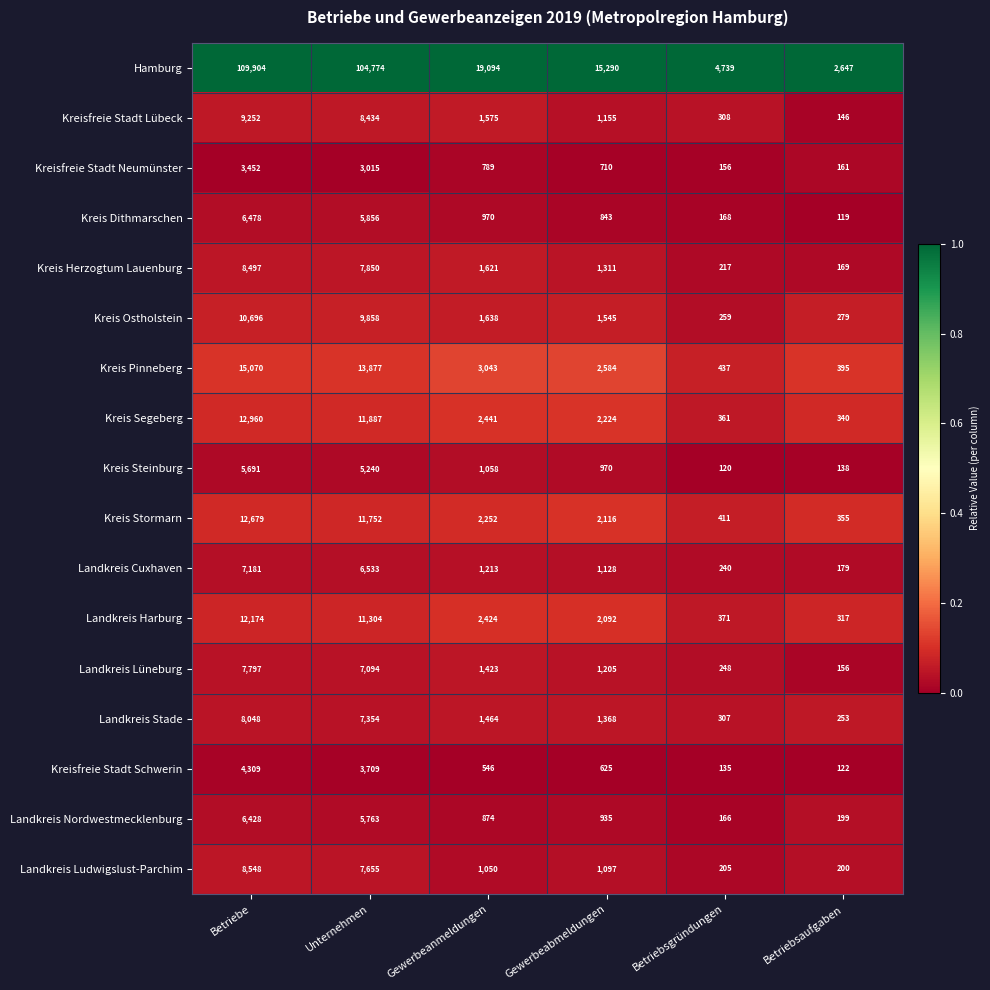

What is the difference between the highest and lowest values at Betriebsaufgaben?

2528